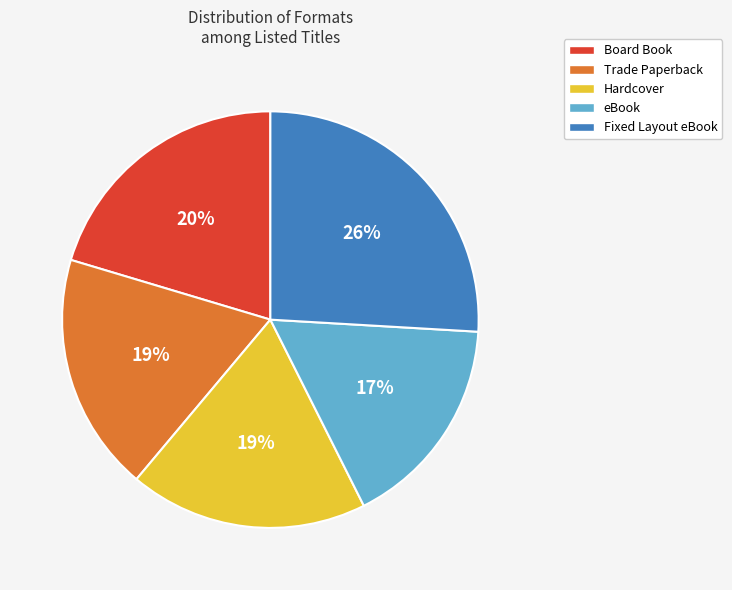

How many segments does this pie chart have?

5